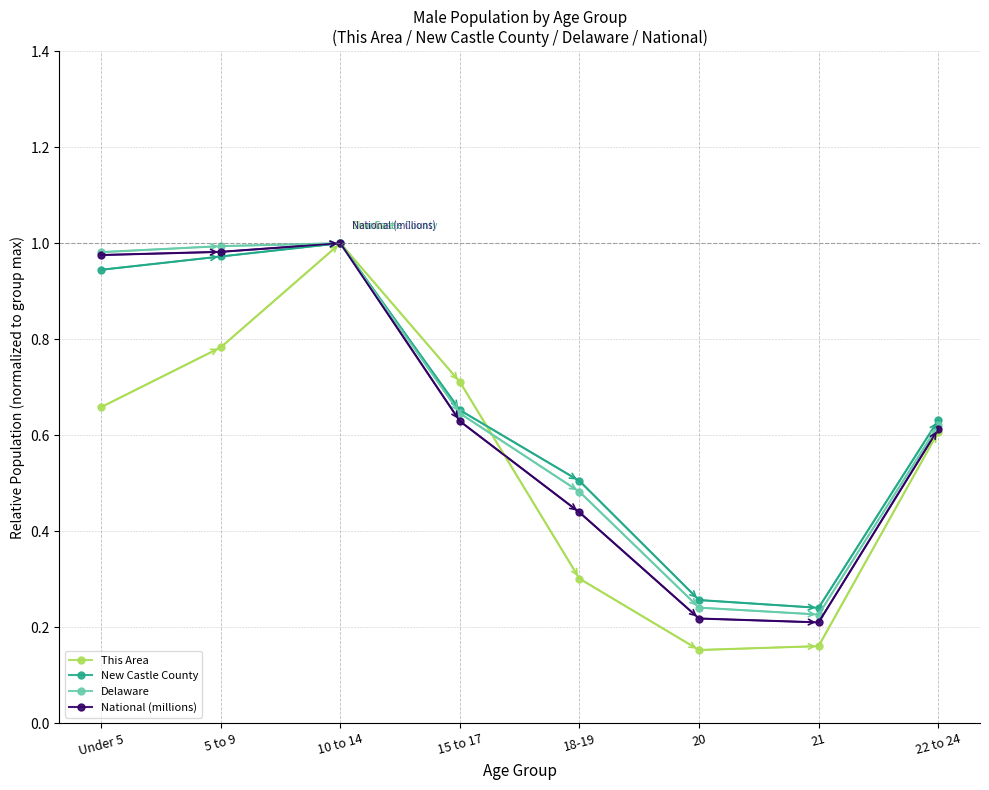

What position from the right is 20?

3